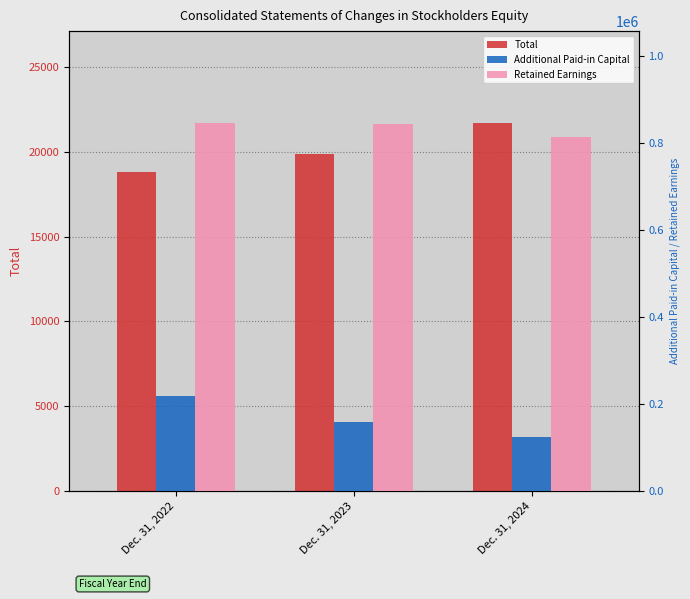

What is the total value across all series at Dec. 31, 2024?

960506